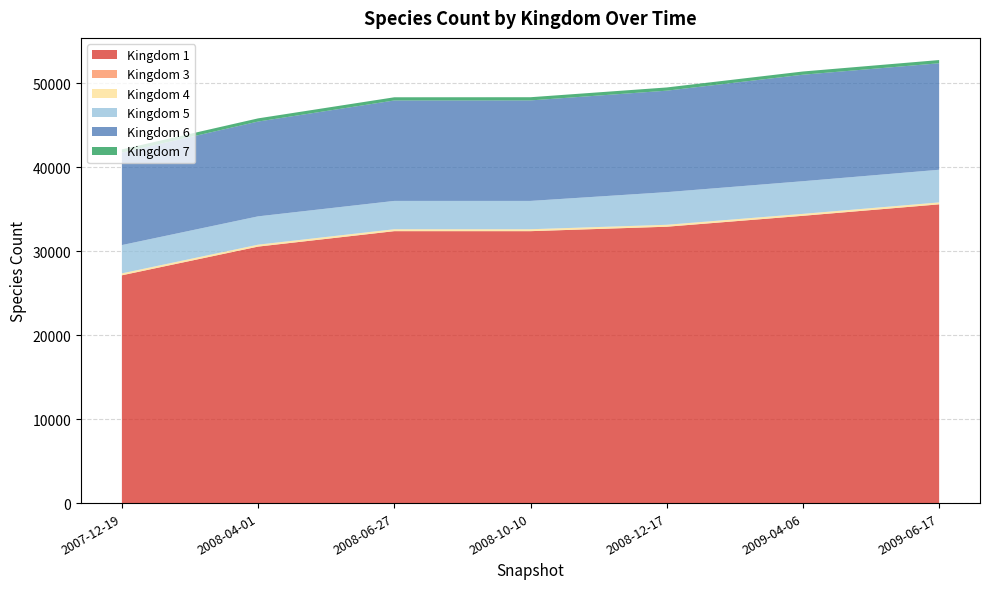

Reading left to right, extract all data points from this chart.

1: 27128	30547	32386	32386	32915	34216	35580
3: 1	1	1	1	1	1	1
4: 229	229	229	229	230	230	230
5: 3374	3374	3374	3374	3889	3889	3889
6: 11015	11291	11963	11970	12085	12685	12685
7: 379	379	379	379	382	382	382